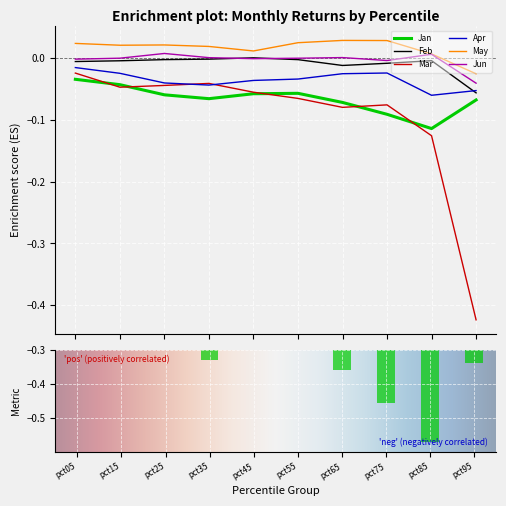

Count the May values in the range 0 to 1.

9